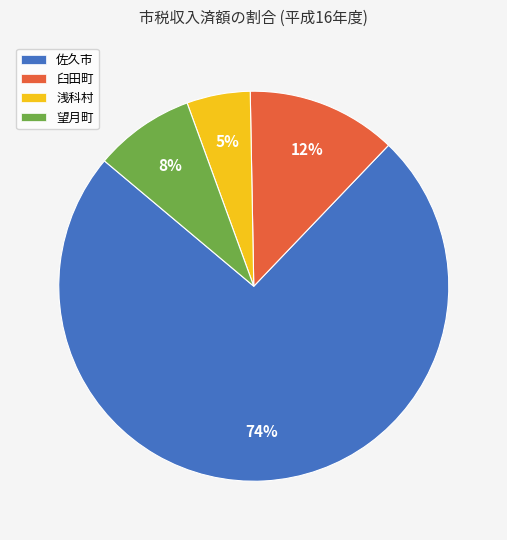

Which slice is the smallest?

浅科村